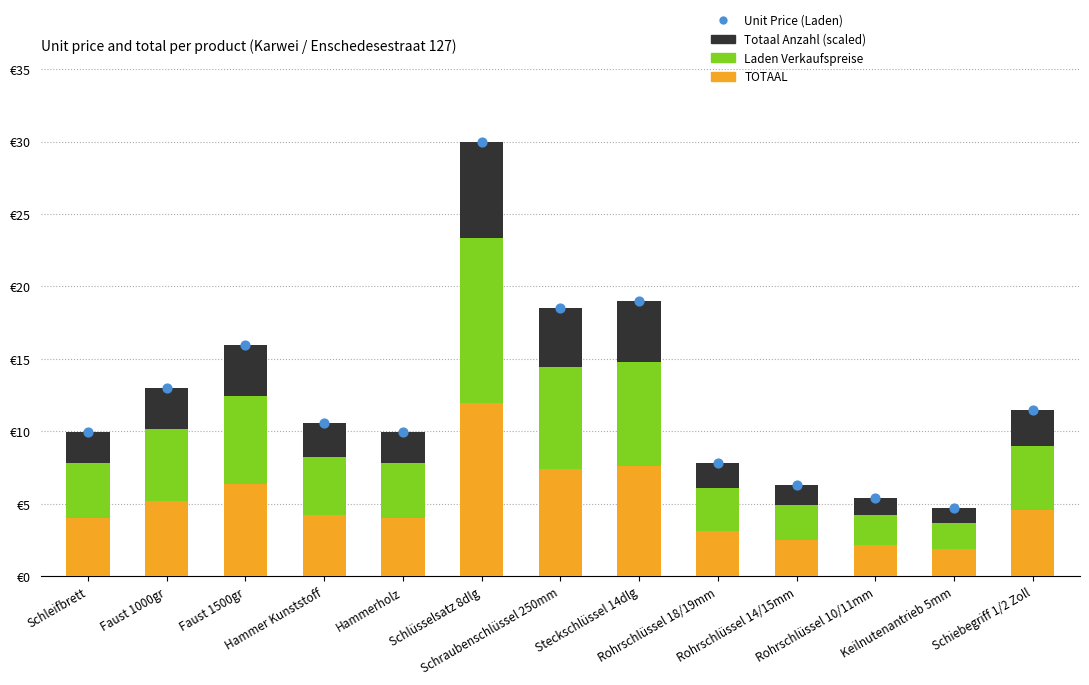

Which series contains the lowest Y value?

Totaal Anzahl (scaled)